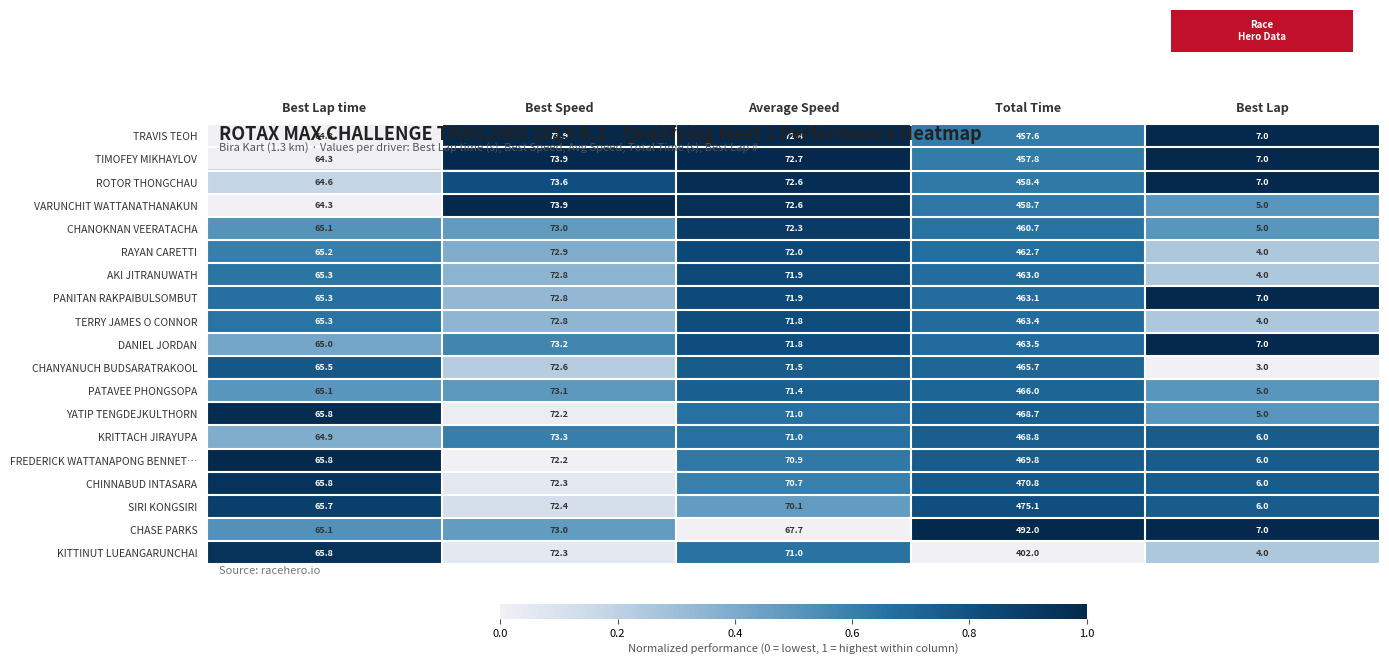

Which series has the largest total across all categories?

CHASE PARKS